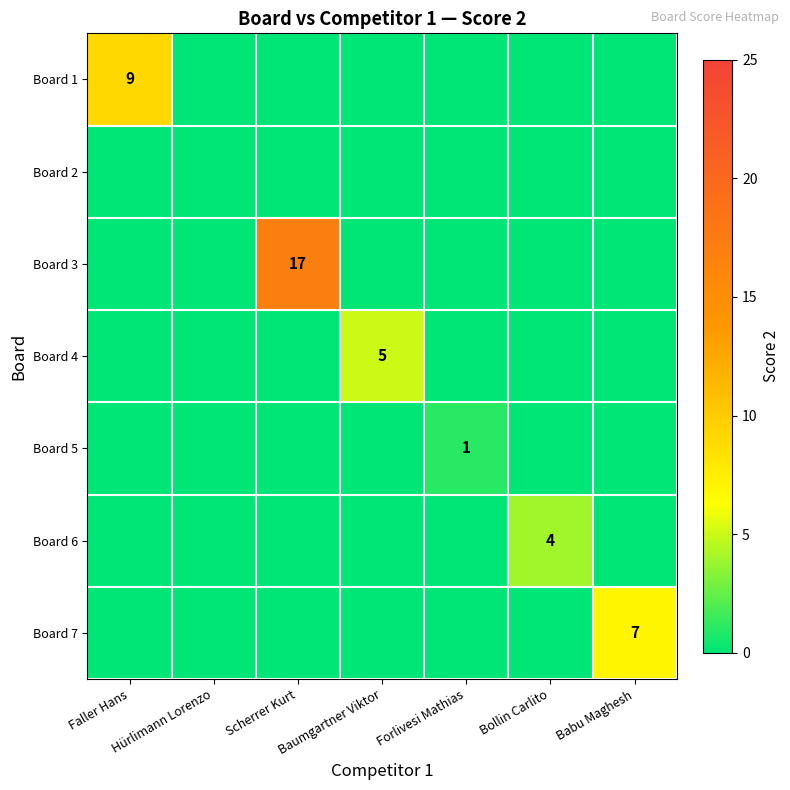

Between Bollin Carlito and Hürlimann Lorenzo, which is larger?

Bollin Carlito